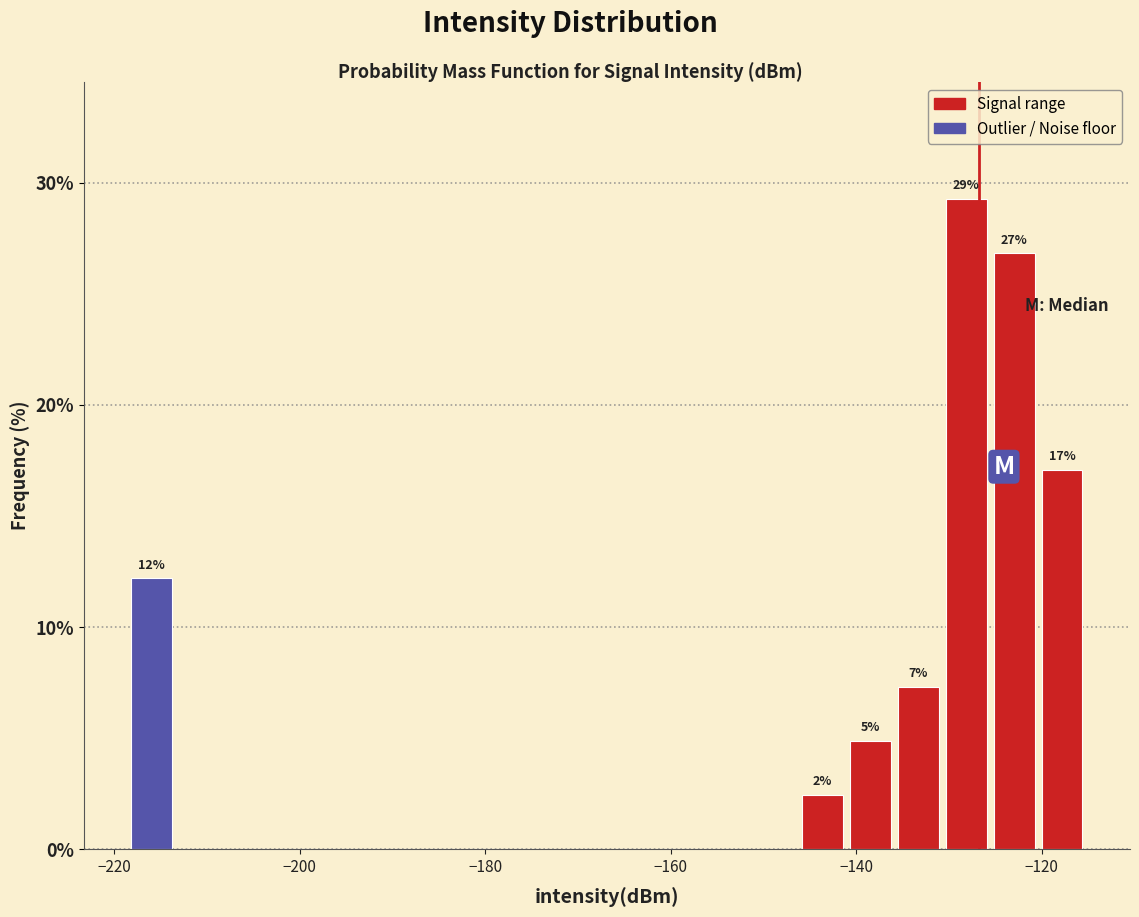

Around what value on the x-axis is the tallest bar? Give the approximate position of its centre, as read against the axis.

-128